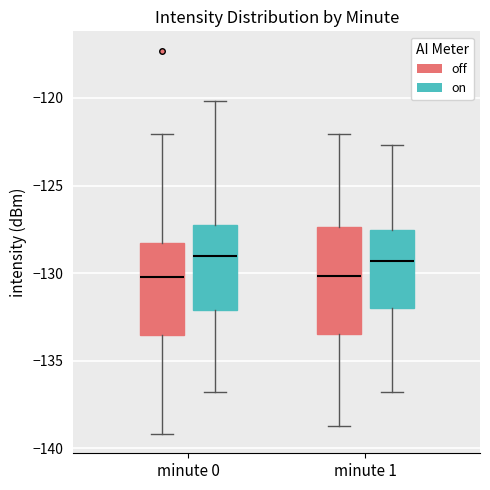

Reading left to right, read every box against the y-axis: the position of its median line, the range the box covers, and the ends of its whiskers. The values are not printed on the chart, so give them approximately, as read against the axis.

minute 0 (off): median -130.0, box -133.5 to -128.5, whiskers -139.0 to -122.0
minute 0 (on): median -129.0, box -132.0 to -127.0, whiskers -137.0 to -120.0
minute 1 (off): median -130.0, box -133.5 to -127.5, whiskers -138.5 to -122.0
minute 1 (on): median -129.5, box -132.0 to -127.5, whiskers -137.0 to -122.5